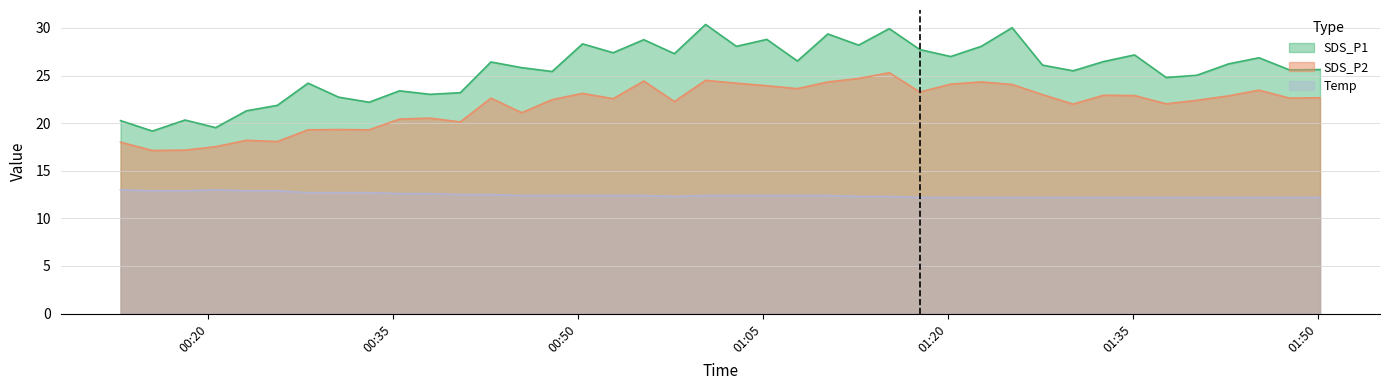

How many interior local peaks does the SDS_P1 series have?

13